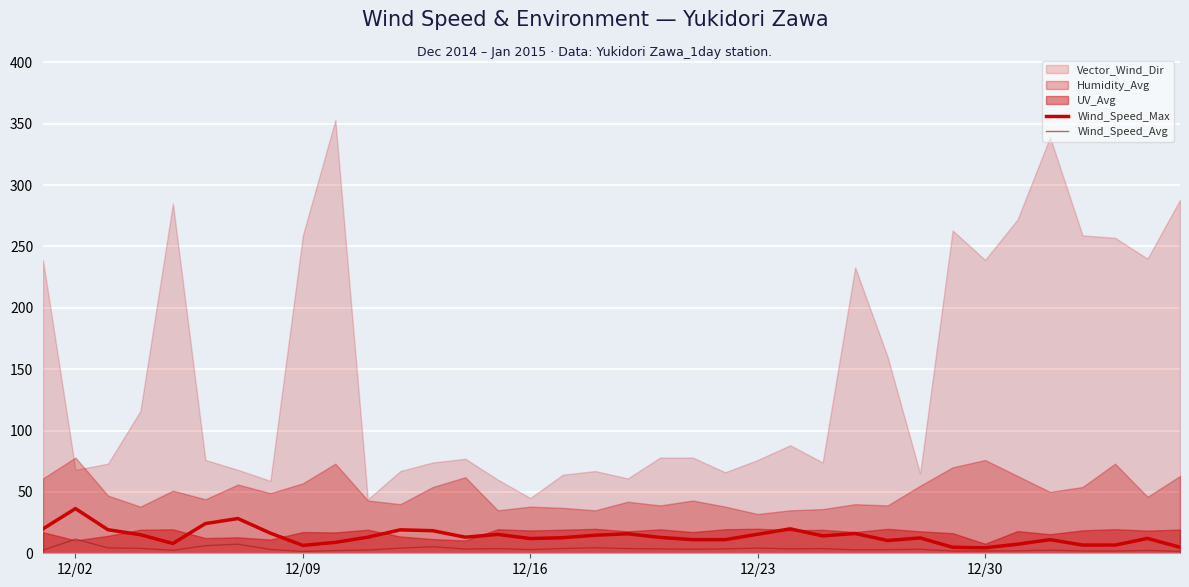

True or false: Wind_Speed_Max has more than 0 interior local peaks.

True